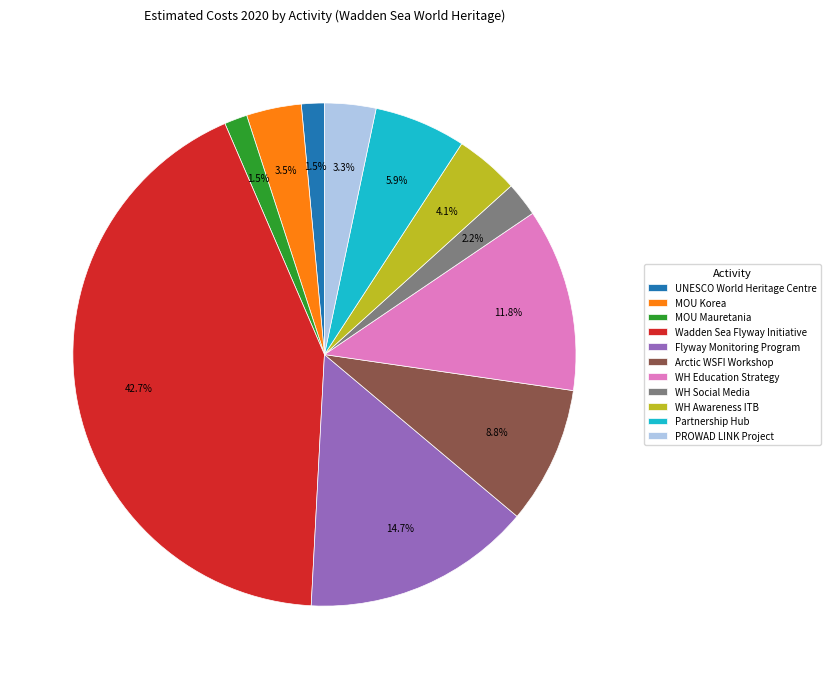

Combined, do WH Education Strategy and Wadden Sea Flyway Initiative account for over 50%?

Yes